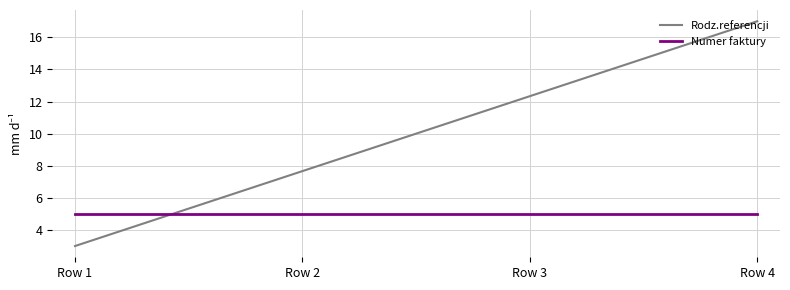

True or false: Numer faktury has a value of 1.7 at Row 1.

False